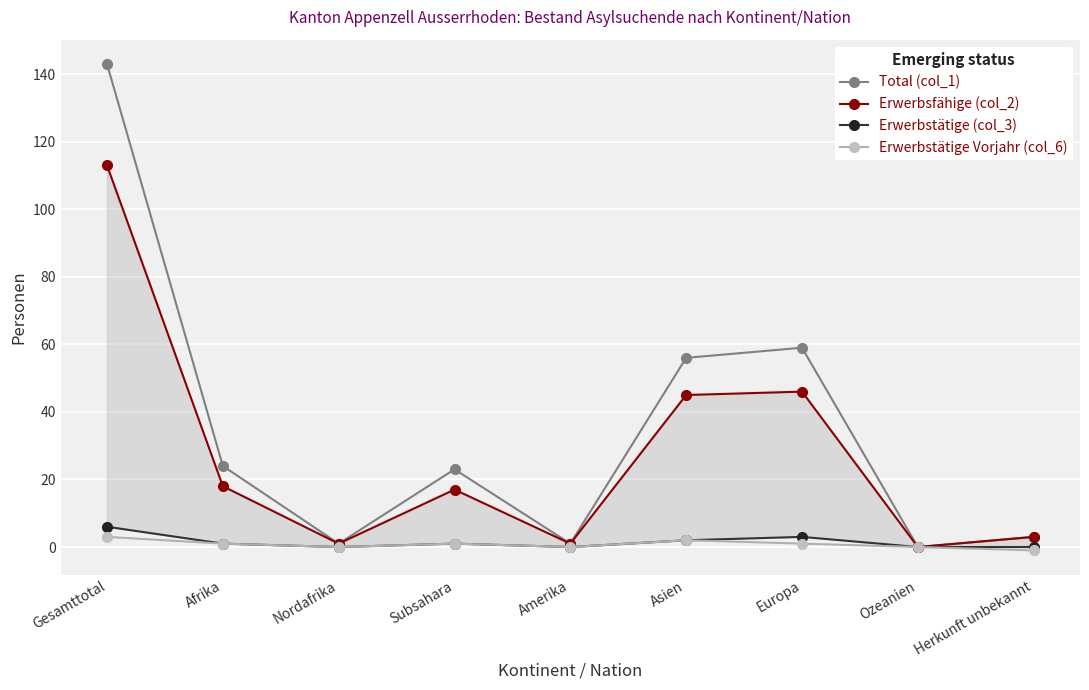

What is the average value of the Erwerbstätige Vorjahr (col_6) series?

1